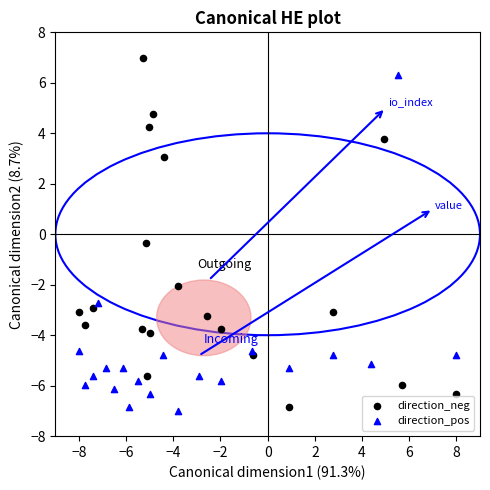

Which series has the widest spread of Y values?

direction_neg